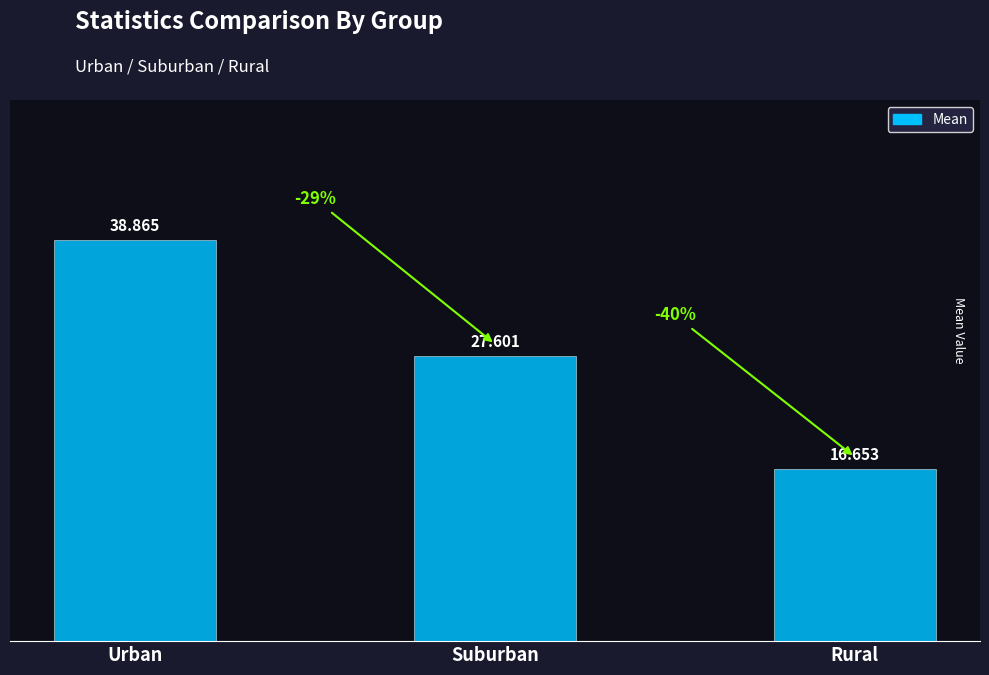

What is the ratio of the value at Suburban to the value at Urban?

0.7